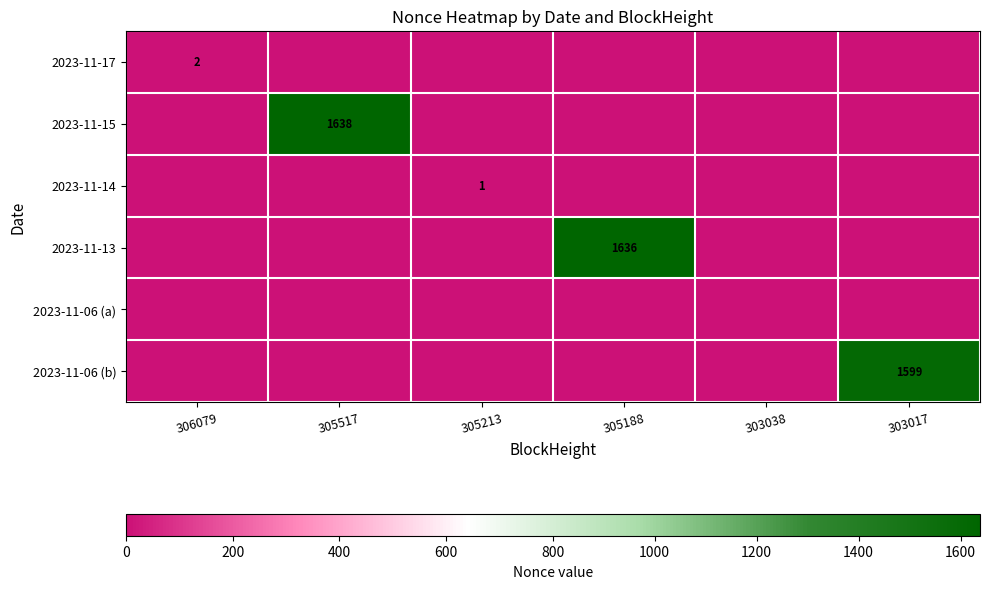

How many distinct data groups are displayed?

6